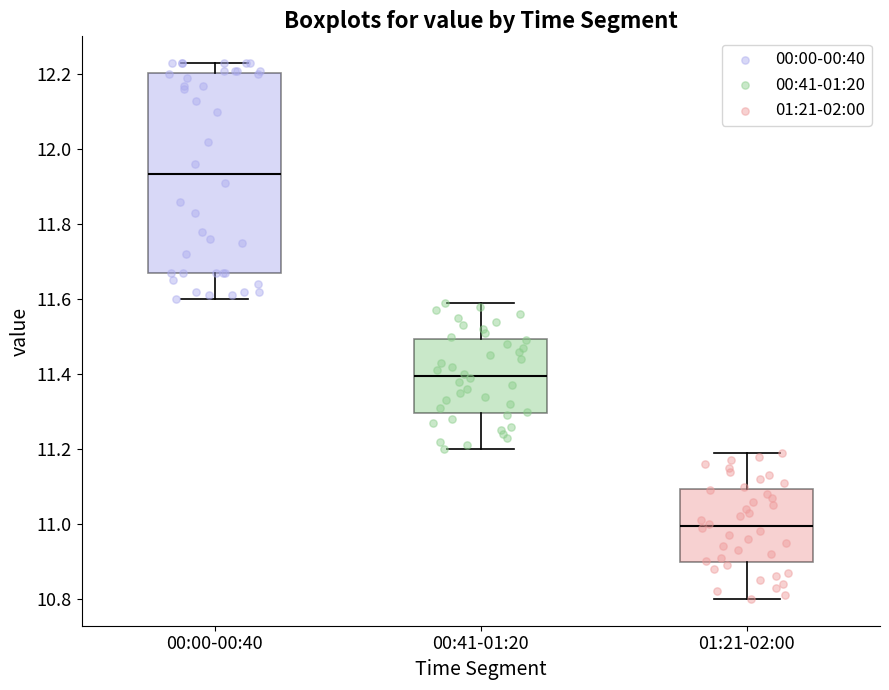

Which box has the highest median line?

00:00-00:40